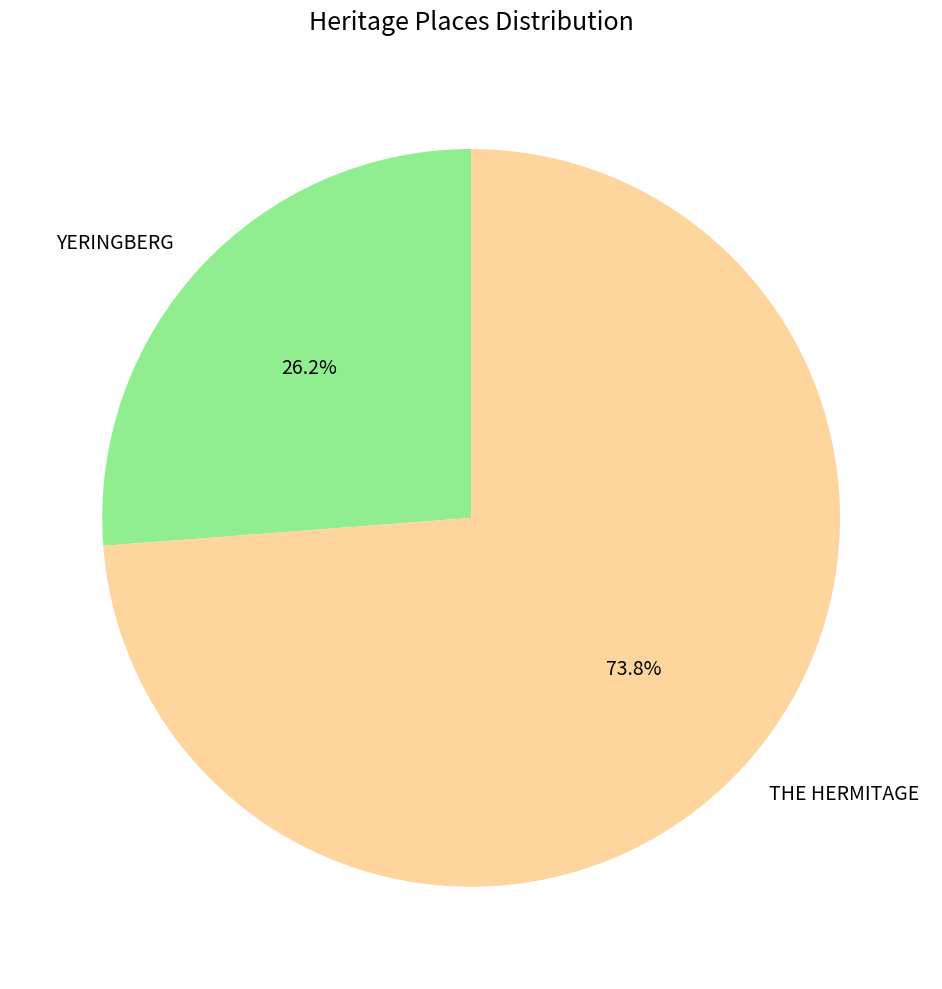

Rank the categories by value from lowest to highest.

YERINGBERG, THE HERMITAGE